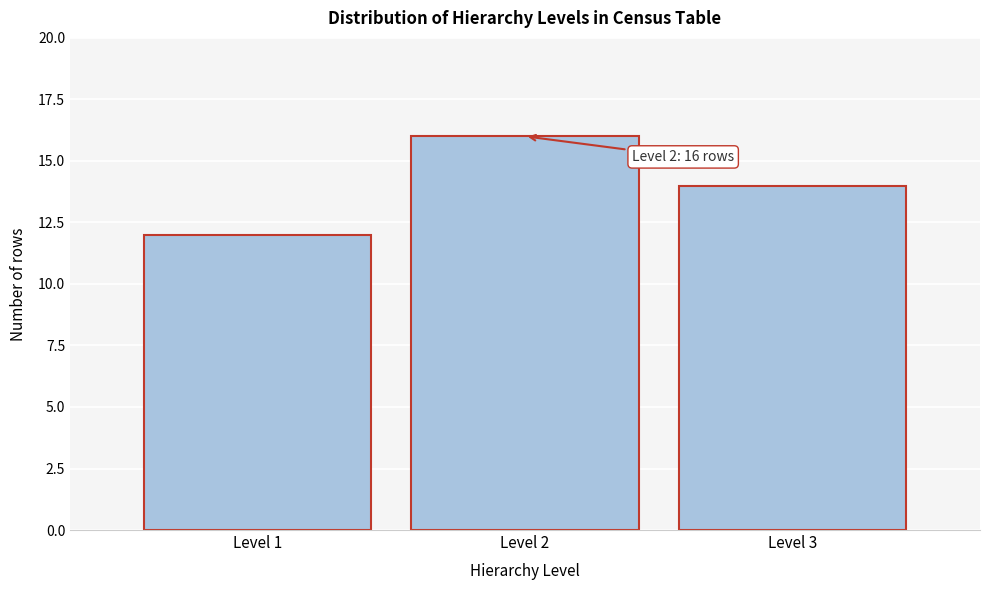

Reading right to left, extract all data points from this chart.

Level 3=14	Level 2=16	Level 1=12